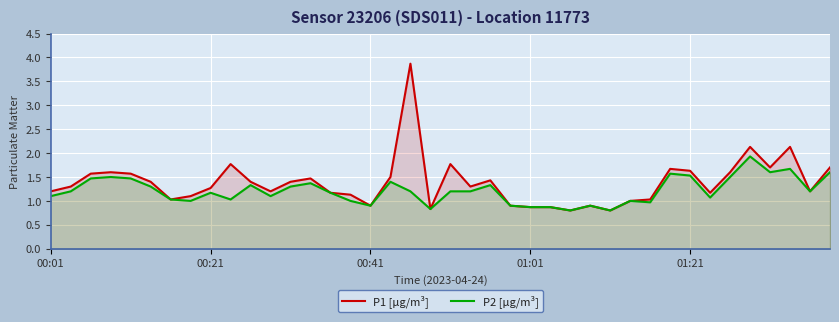

What is the maximum value for P1 [µg/m³]?

3.9